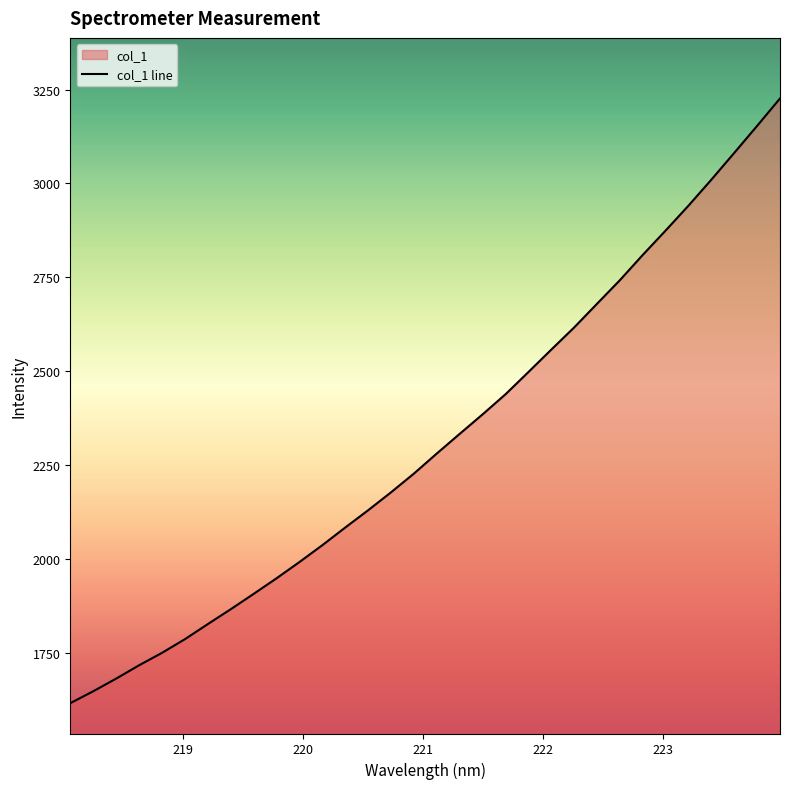

Does the chart display data point markers on the line(s)?

No